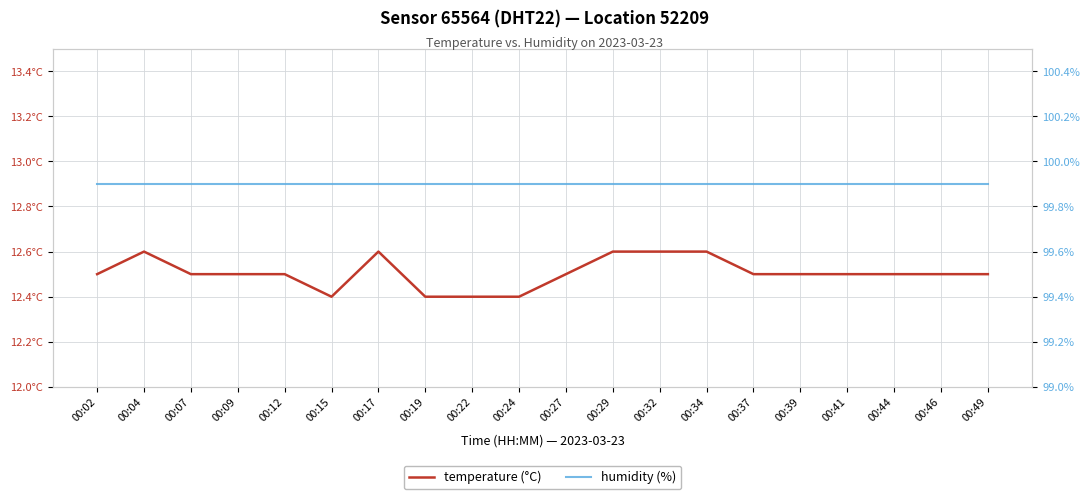

List the series in order of their overall mean, lowest first.

temperature (°C), humidity (%)